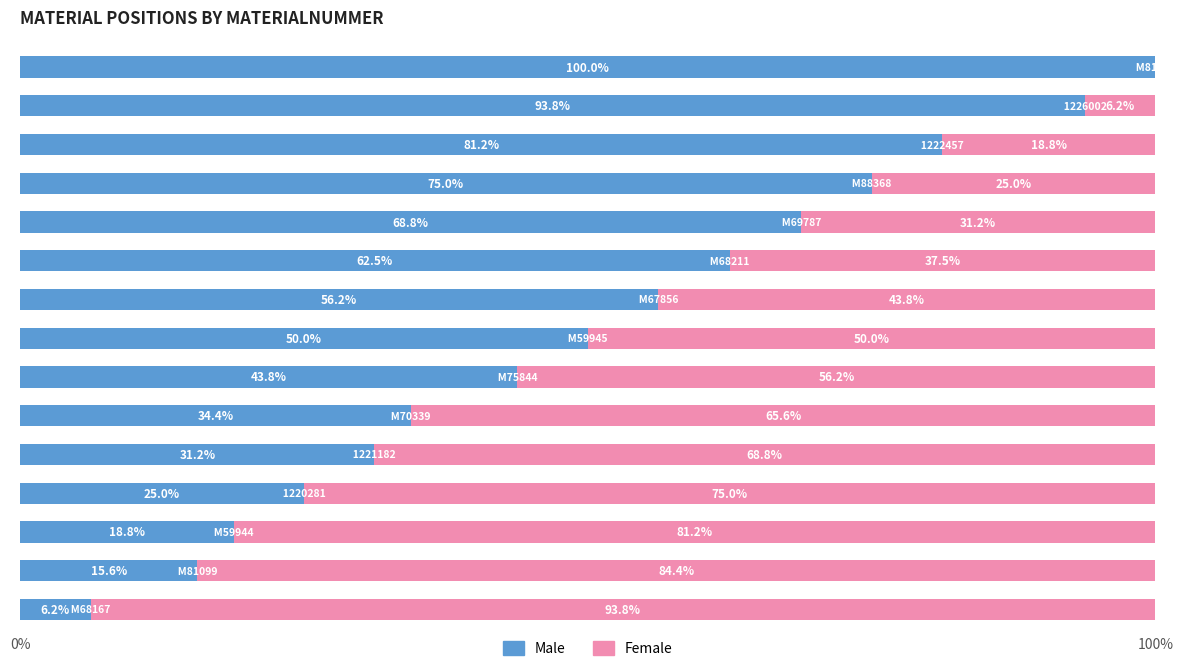

What is the maximum value for Male?

100.0